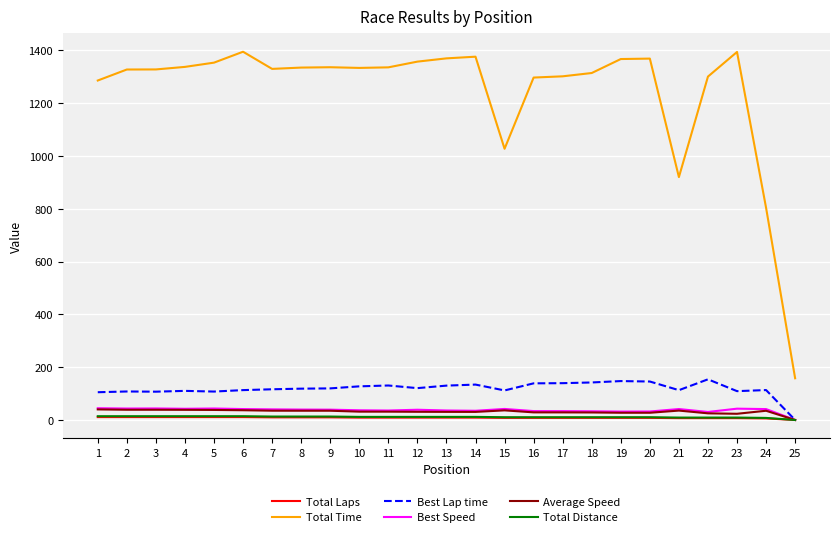

Which series has the largest total across all categories?

Total Time